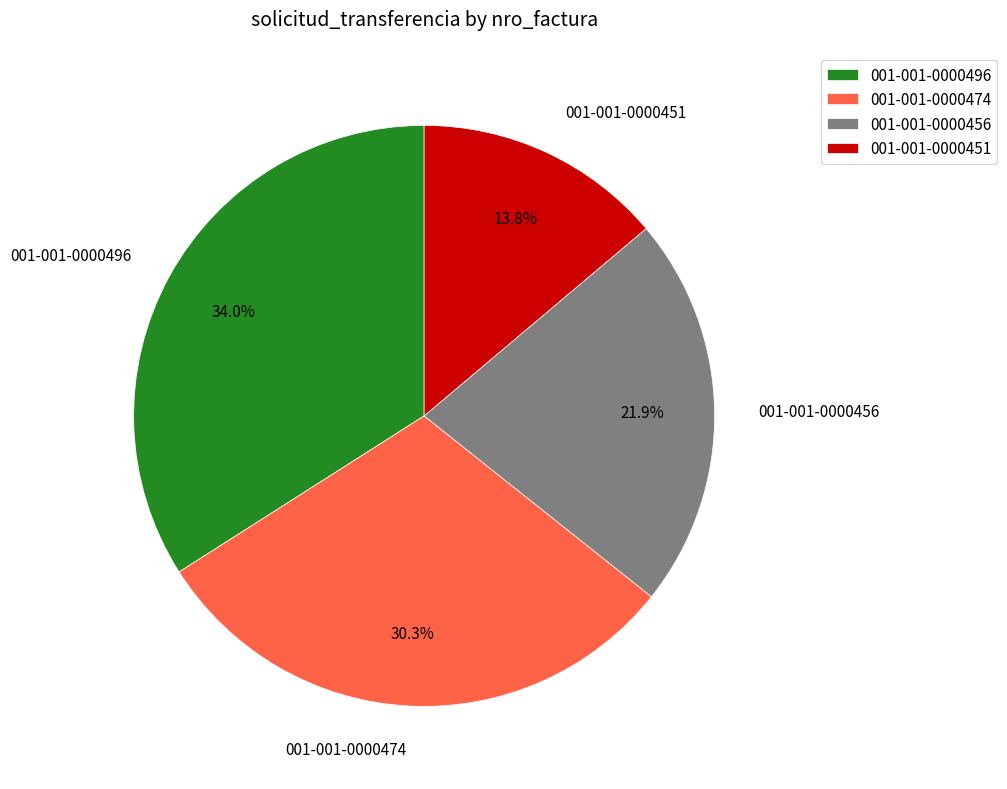

Rank the categories by value from lowest to highest.

001-001-0000451, 001-001-0000456, 001-001-0000474, 001-001-0000496